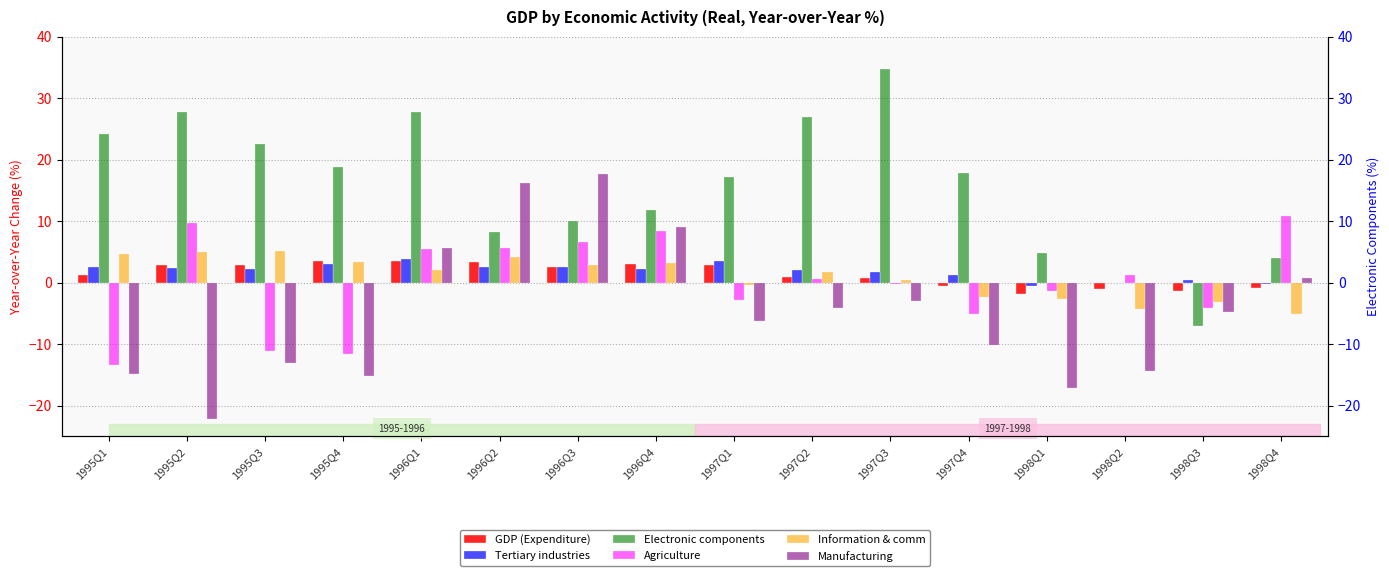

How many values in Information & comm are below zero?

6